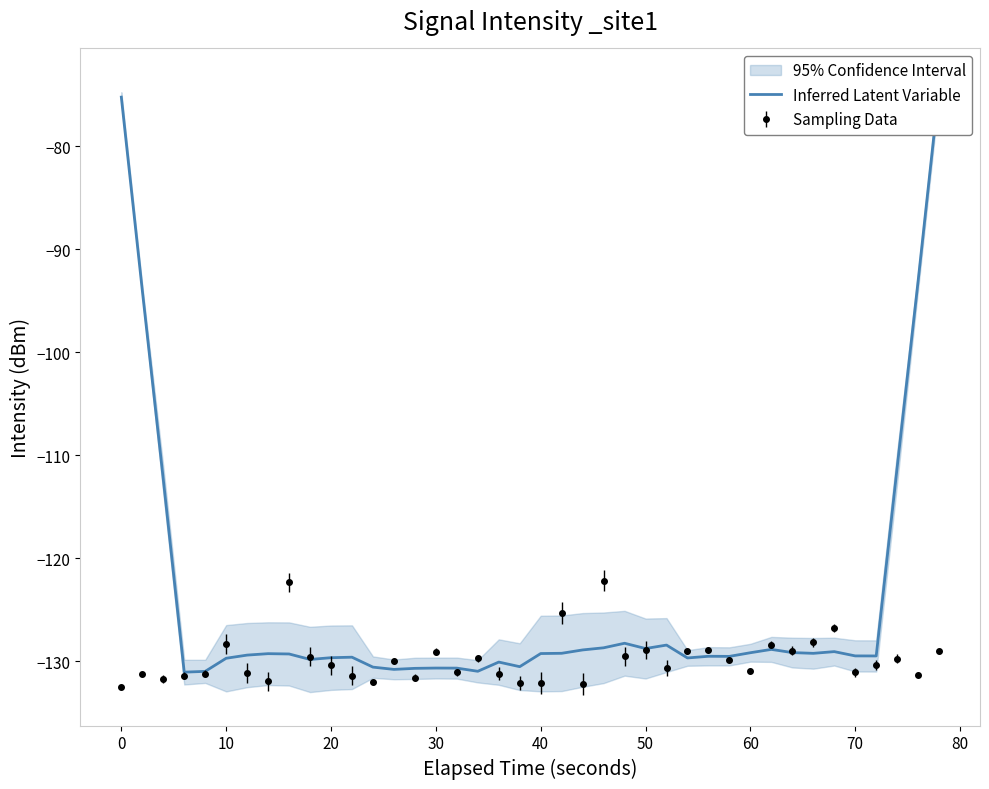

The Sampling Data series shows -208.3 at 40. True or false?

False